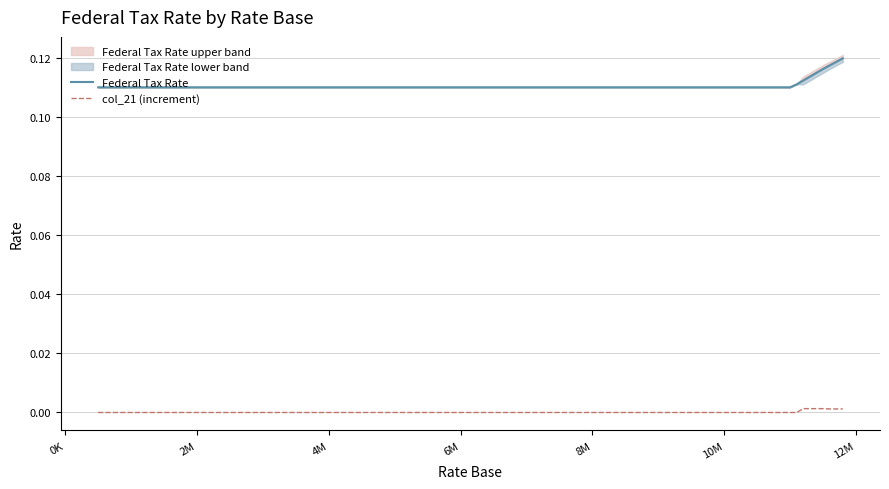

List the series in order of their overall mean, lowest first.

col_21 (increment), Federal Tax Rate